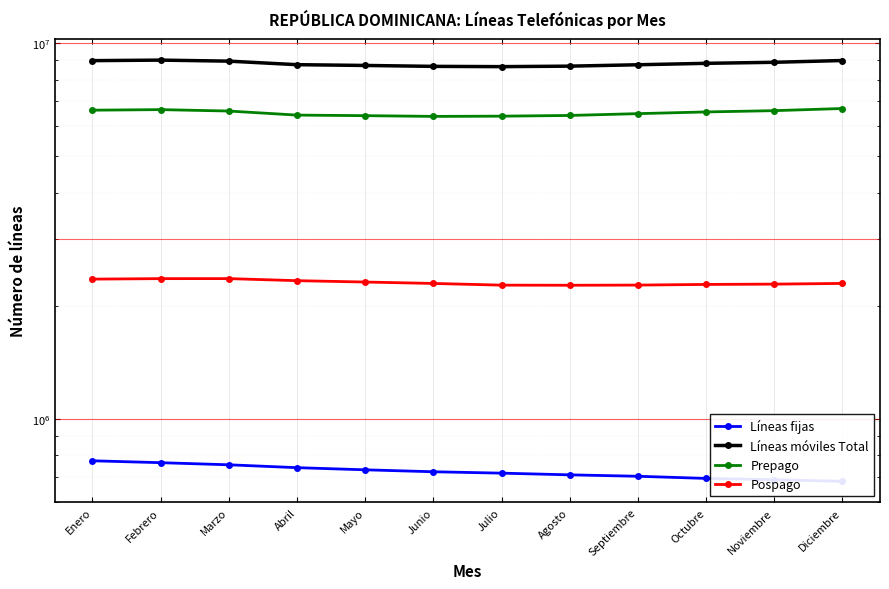

Rank the series by their average value, from highest to lowest.

Líneas móviles Total, Prepago, Pospago, Líneas fijas